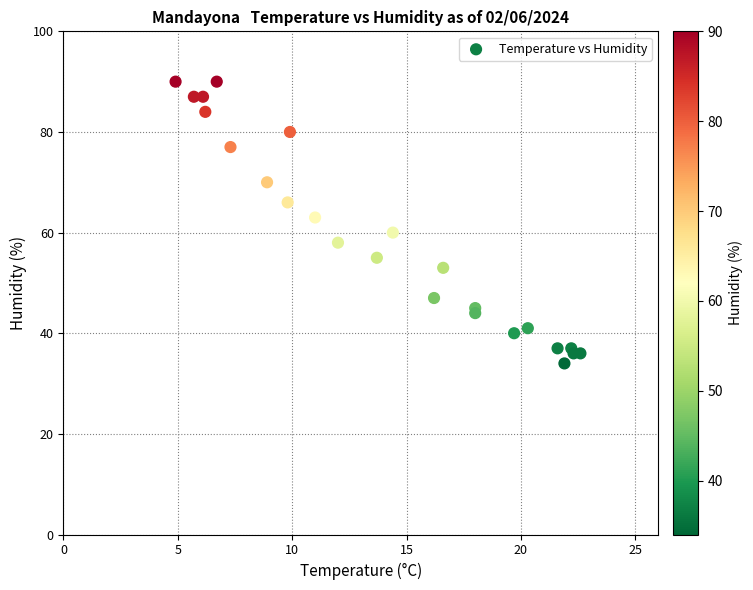

What Y value in the scatter plot is closest to 62?

63